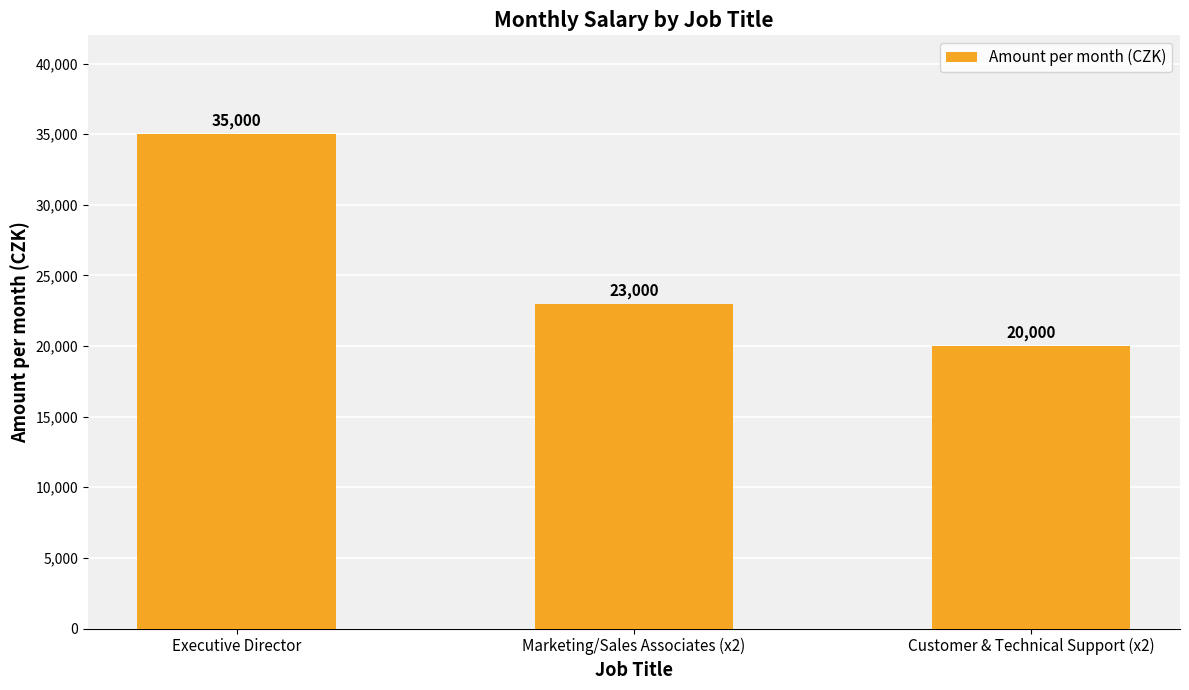

What is the value of the 2nd bar from the left?

23000